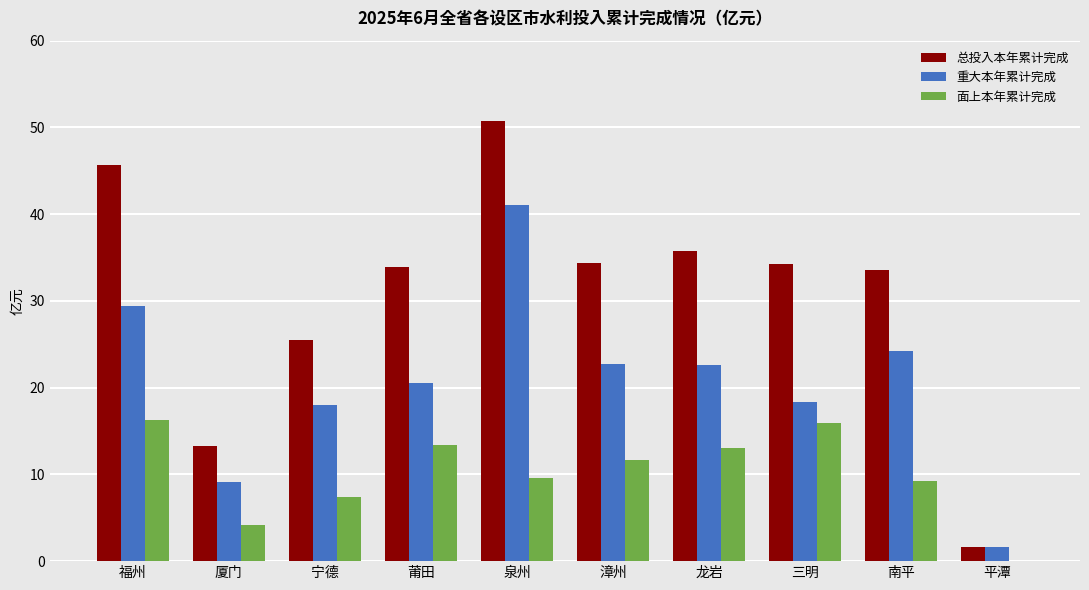

Which series has the largest total across all categories?

总投入本年累计完成